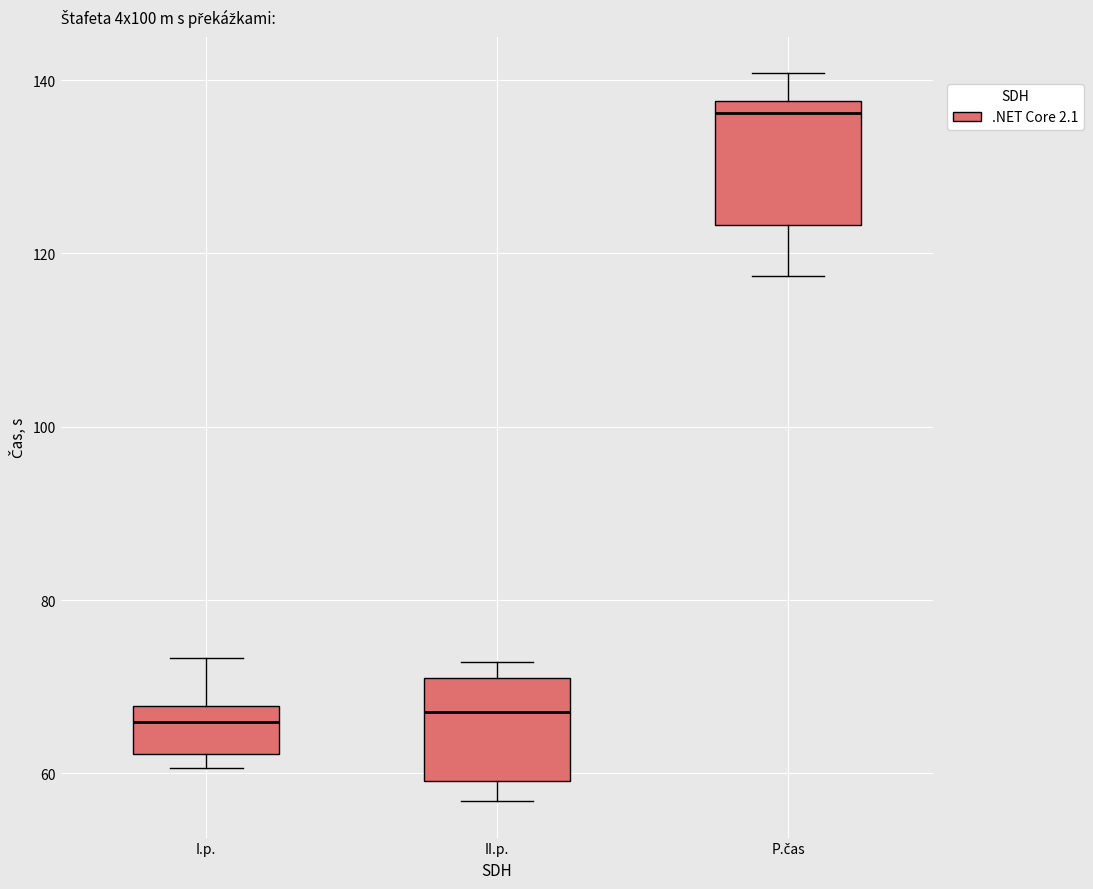

Which box has the highest median line?

P.čas